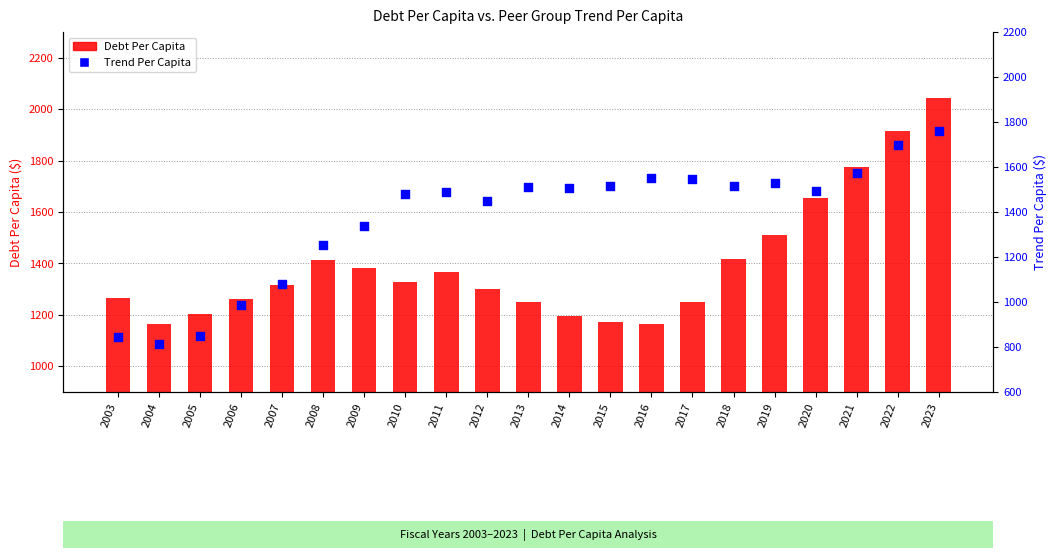

Which series has the largest Y range (max minus min)?

Trend Per Capita